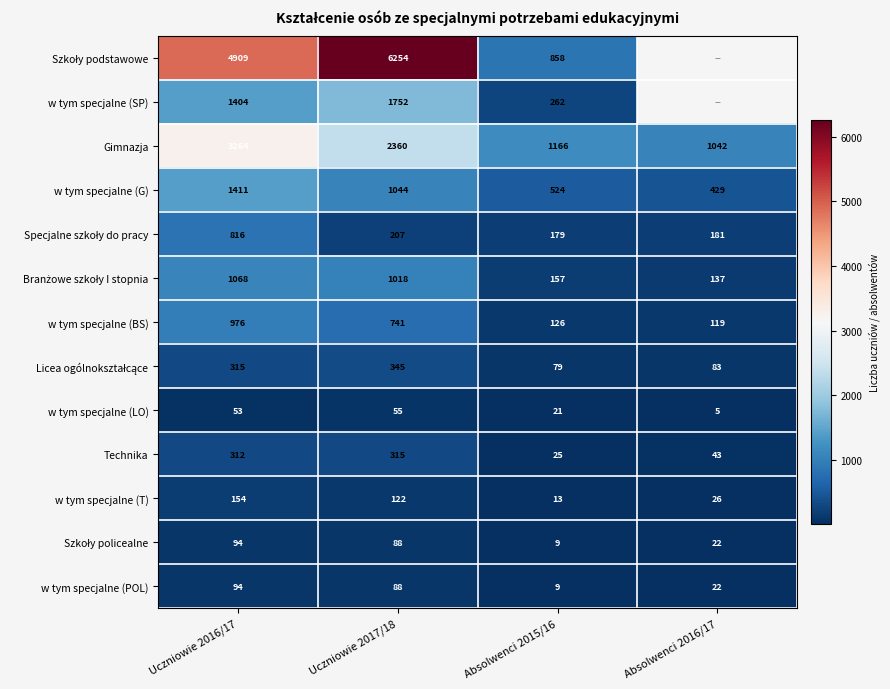

What is the greatest value displayed?

6254.0